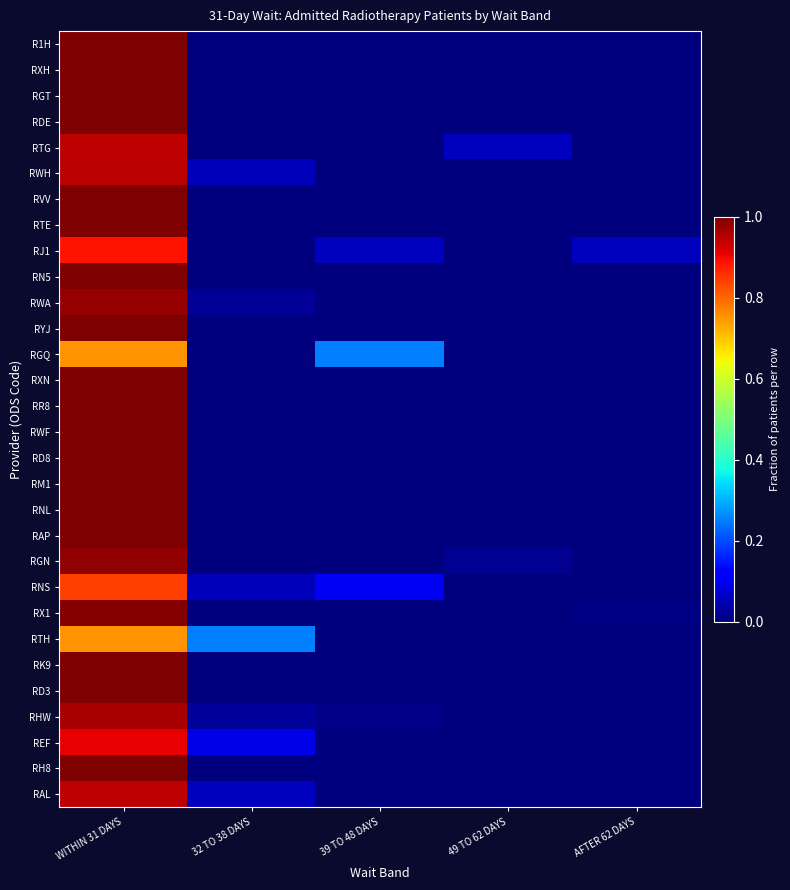

Which has a higher value, 39 TO 48 DAYS or WITHIN 31 DAYS?

WITHIN 31 DAYS